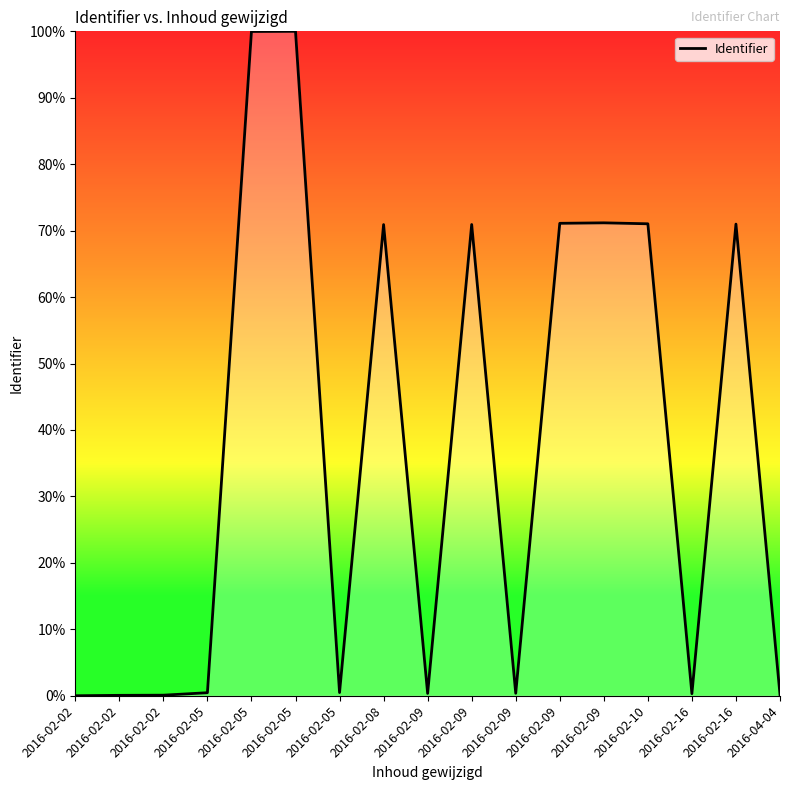

What is the greatest value displayed?

100.0